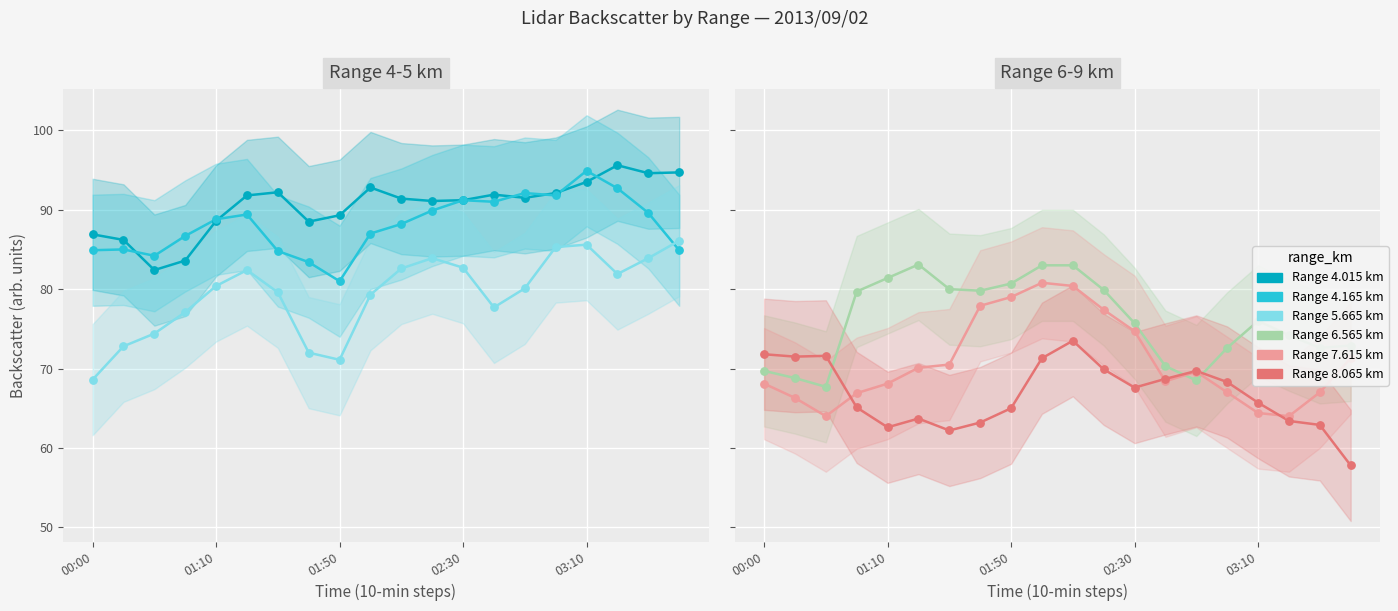

What is the total value across all series at 03:30?

470.6